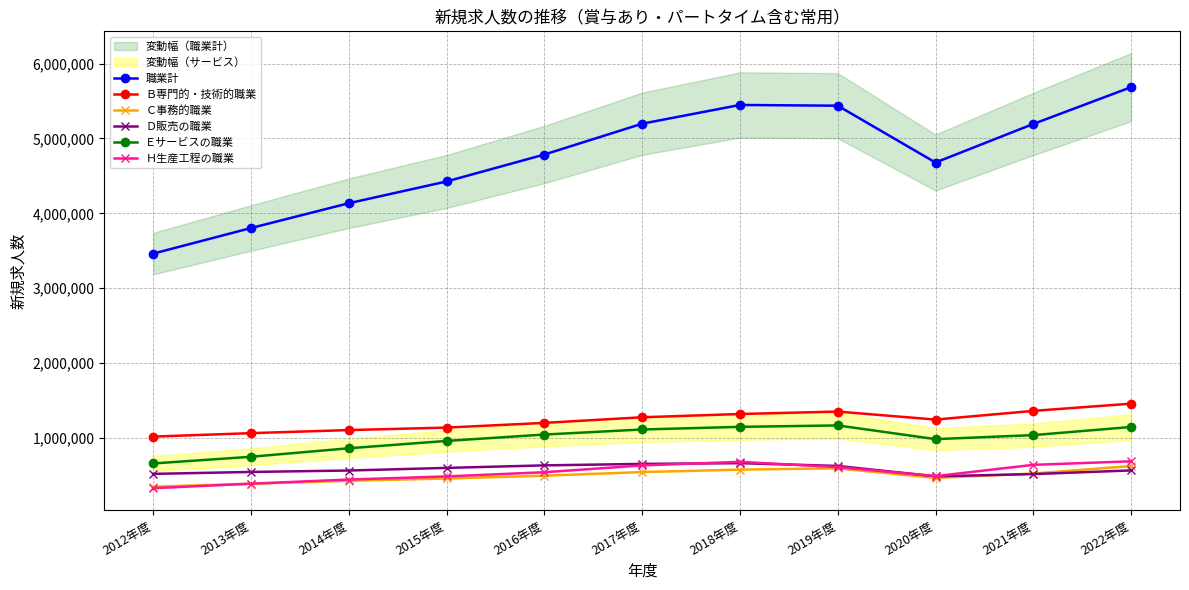

What is the difference between the Ｃ事務的職業 values at 2014年度 and 2012年度?

79129